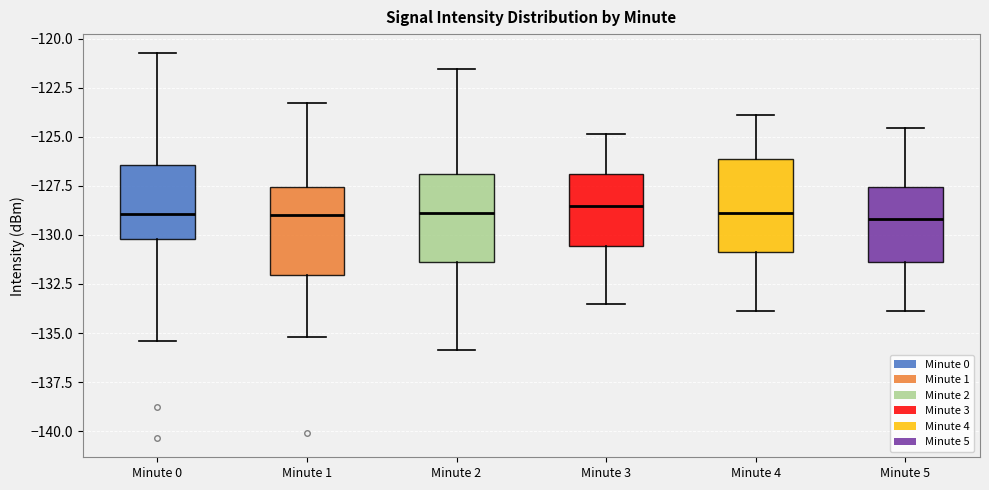

Where is the lower edge of the box for Minute 0 on the y-axis? The values are not printed on the chart, so give them approximately, as read against the axis.

-130.0